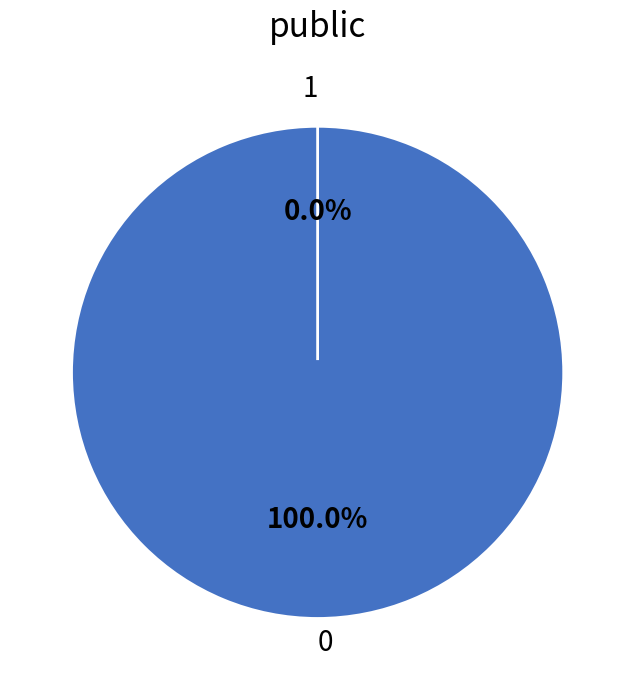

Does 0 represent more than half of the total?

Yes